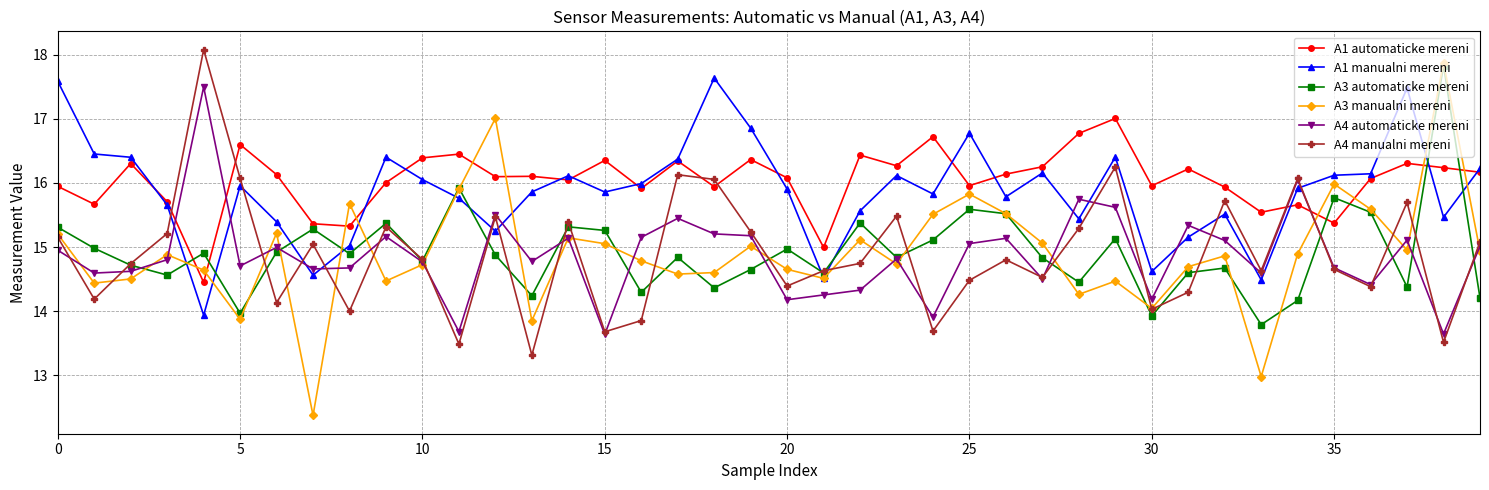

True or false: A4 automaticke mereni has more than 1 interior local peaks.

True